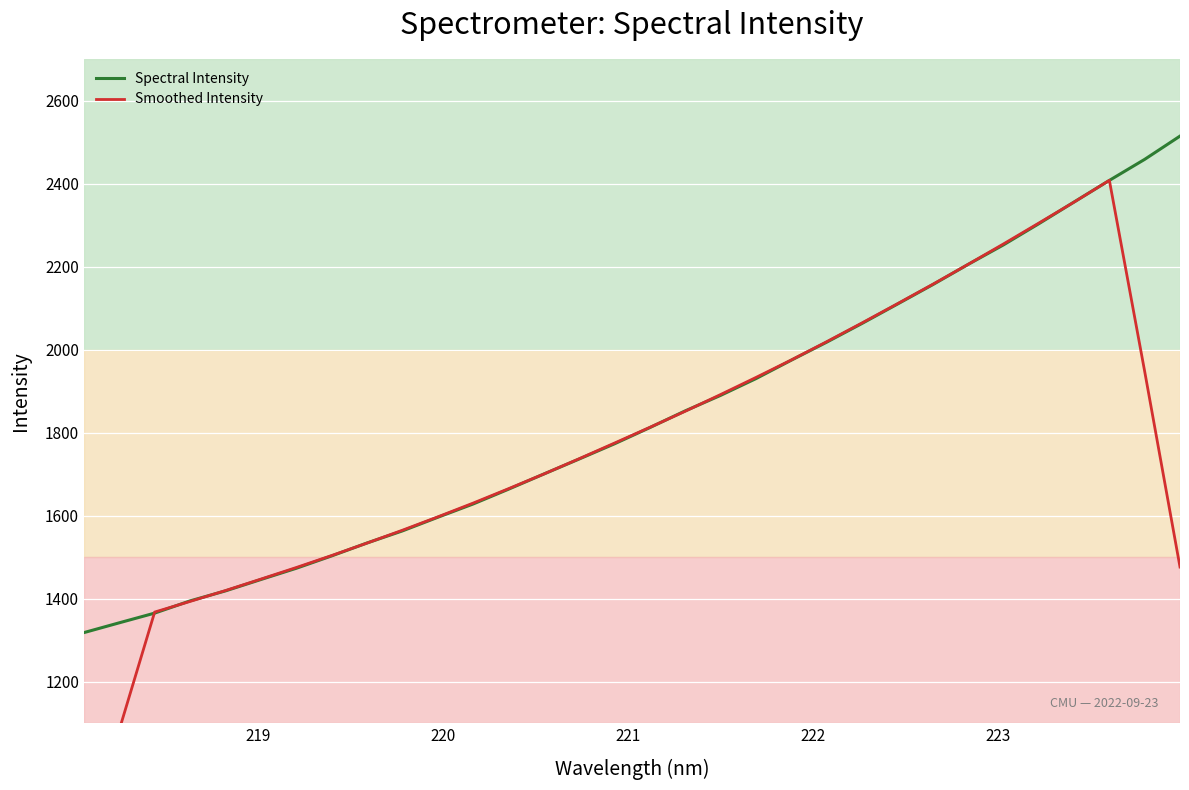

Is it true that Smoothed Intensity equals 3133.5 at 28?

False